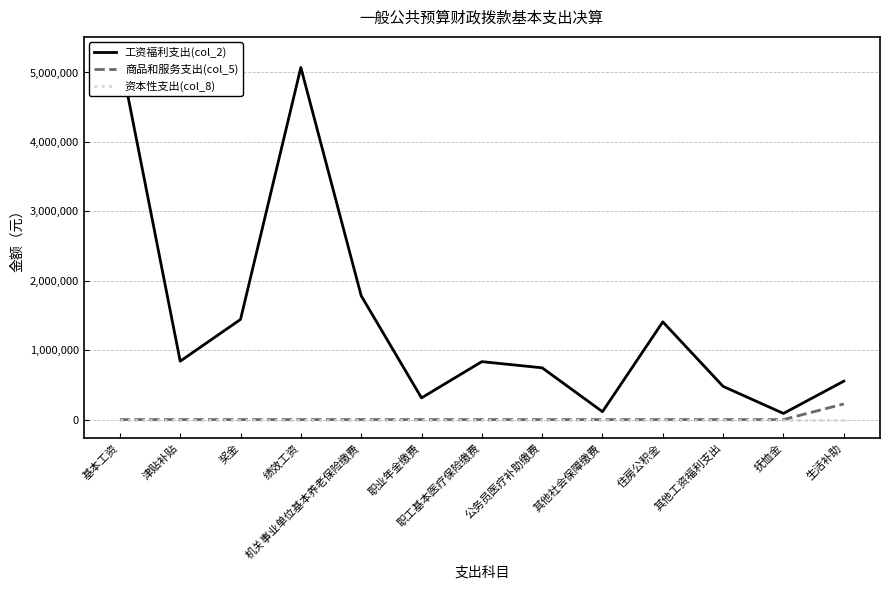

Rank the series at 住房公积金 from lowest to highest value.

商品和服务支出(col_5), 资本性支出(col_8), 工资福利支出(col_2)